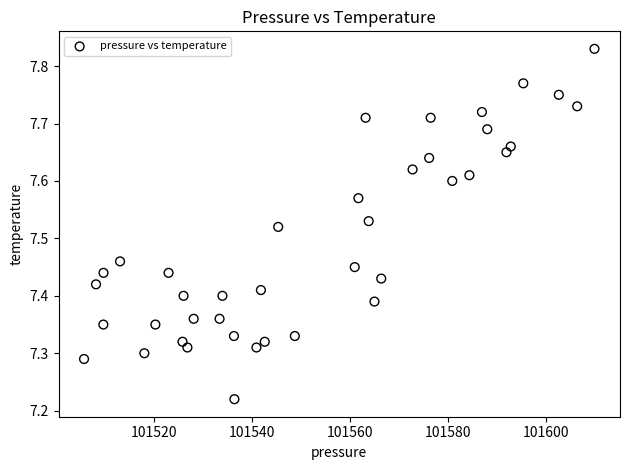

What is the range of Y values (max minus min)?

0.6